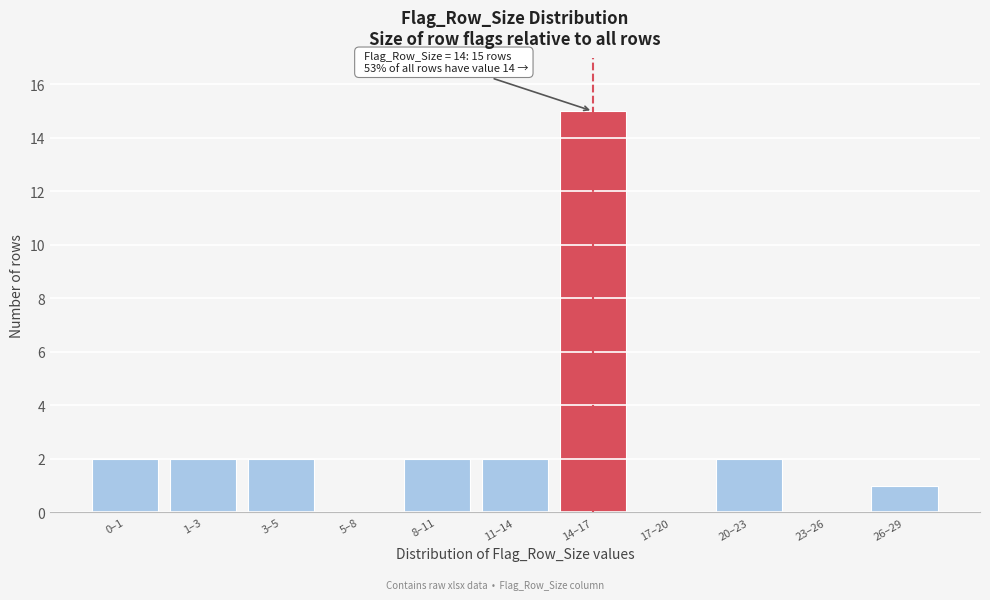

Reading left to right, what are all the values shown in this chart?

0–1=2	1–3=2	3–5=2	5–8=0	8–11=2	11–14=2	14–17=15	17–20=0	20–23=2	23–26=0	26–29=1